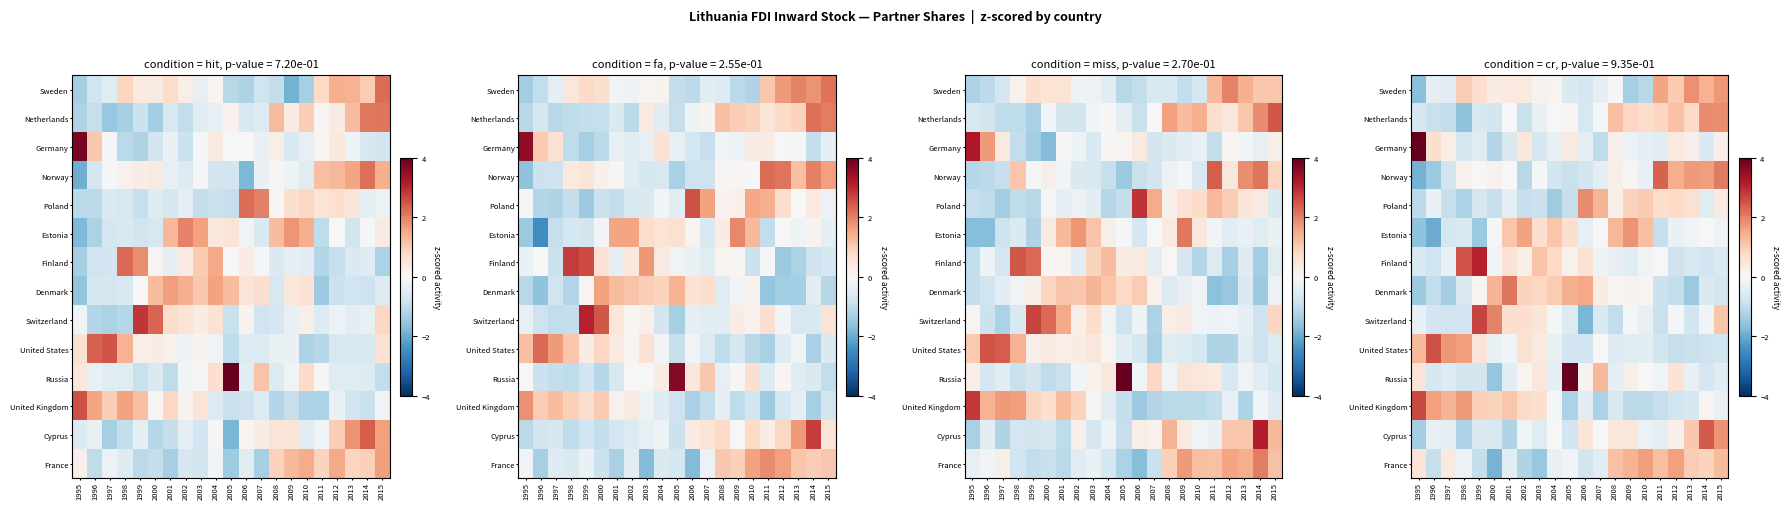

What is the highest value of the United Kingdom series?

2.6